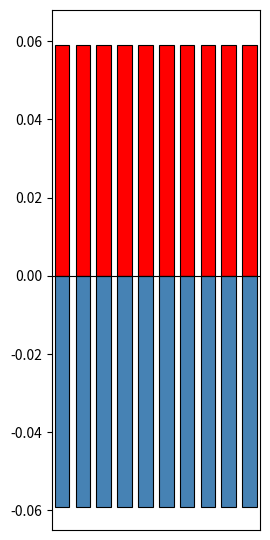

How many bars are there in each group?

2